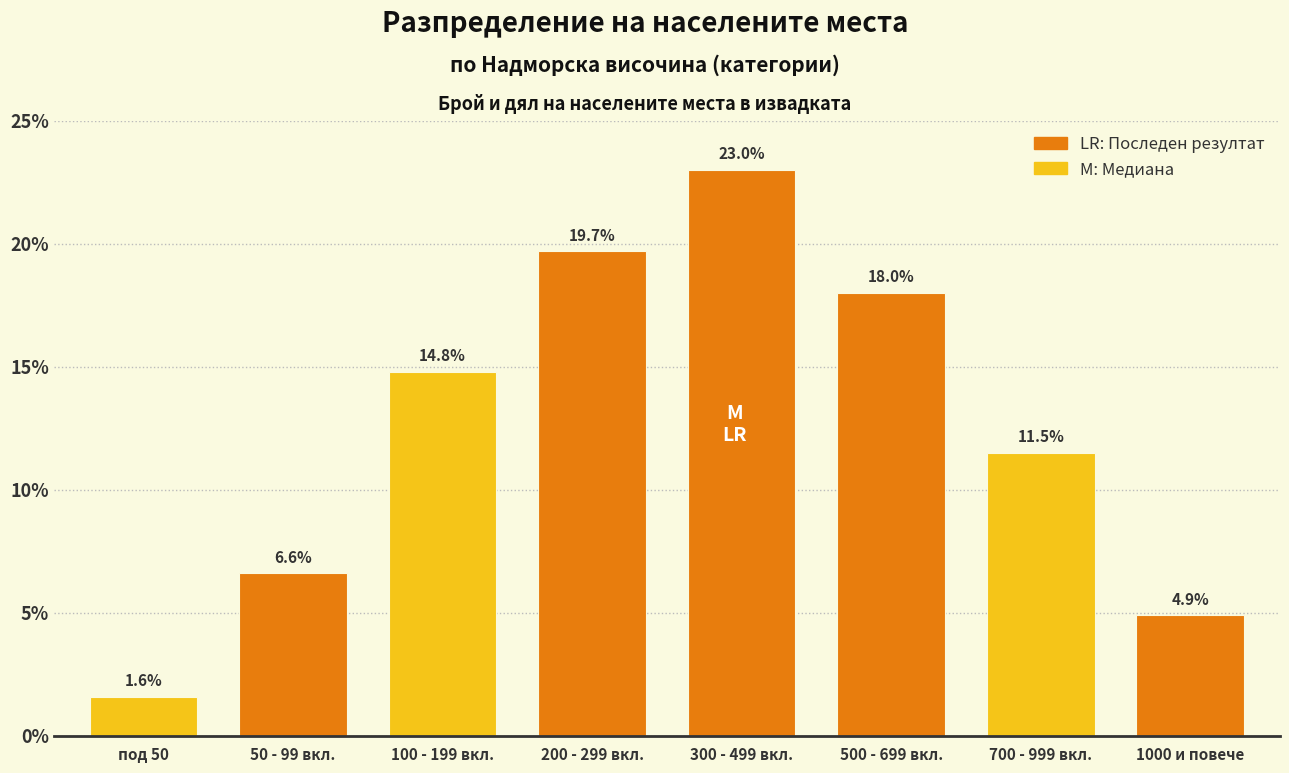

Reading left to right, extract all data points from this chart.

1.6	6.6	14.8	19.7	23.0	18.0	11.5	4.9